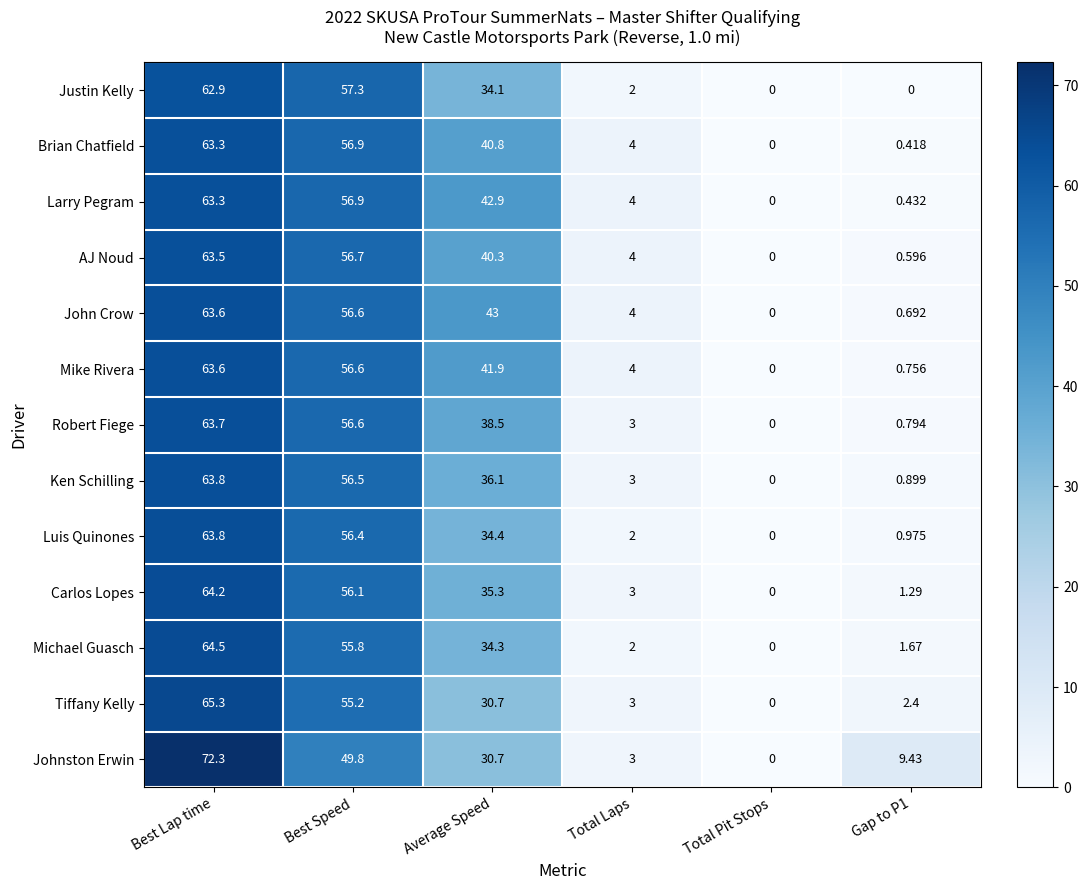

At how many categories does at least one series exceed 26?

3